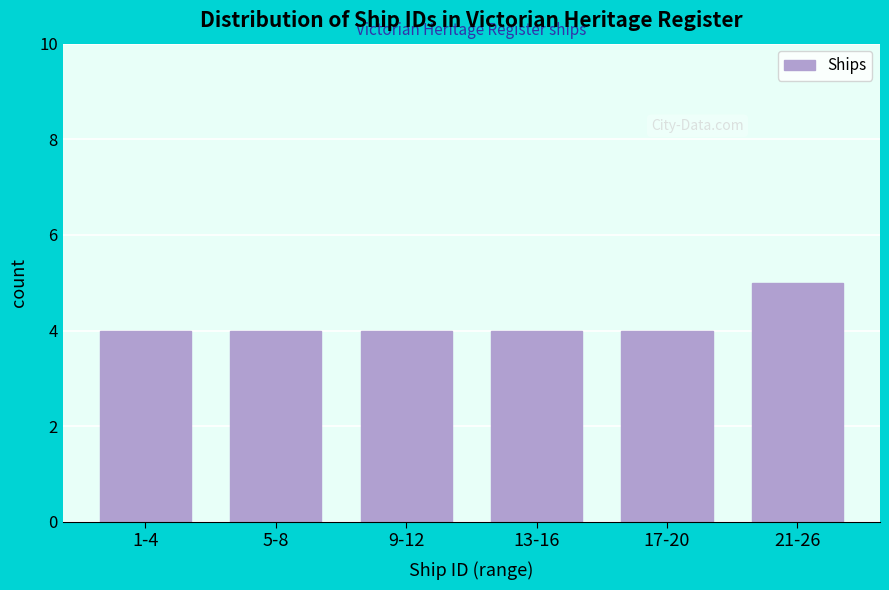

Reading left to right, what are all the values shown in this chart?

1-4=4	5-8=4	9-12=4	13-16=4	17-20=4	21-26=5